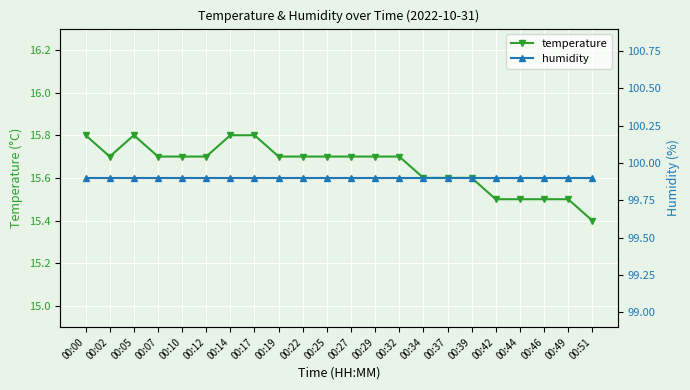

What is the total value across all series at 00:10?

115.6